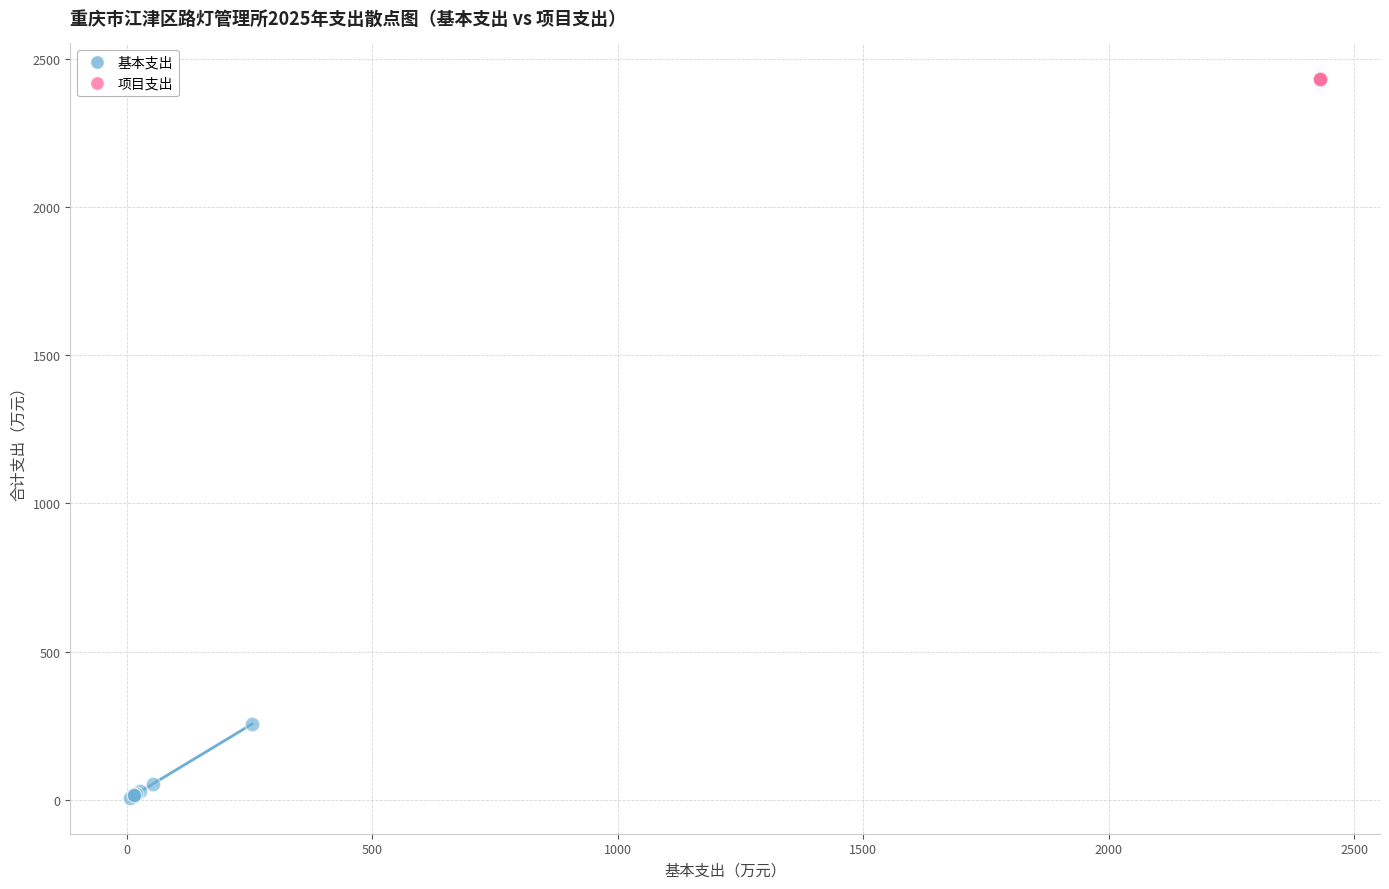

Which series contains the highest Y value?

项目支出